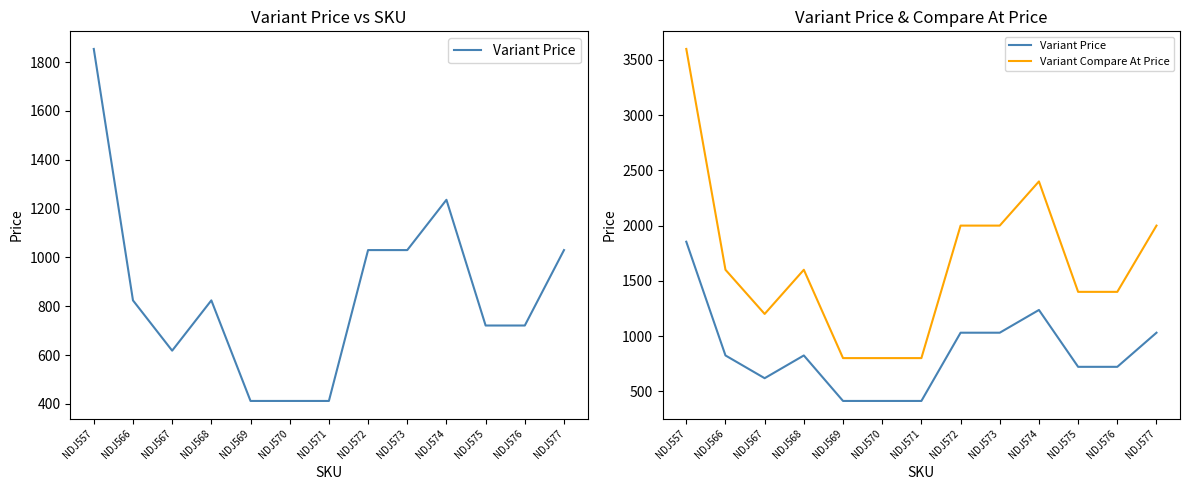

What is the average value of the Variant Compare At Price series?

1662